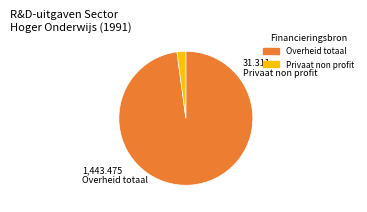

The Privaat non profit slice represents 11% of the pie. True or false?

False